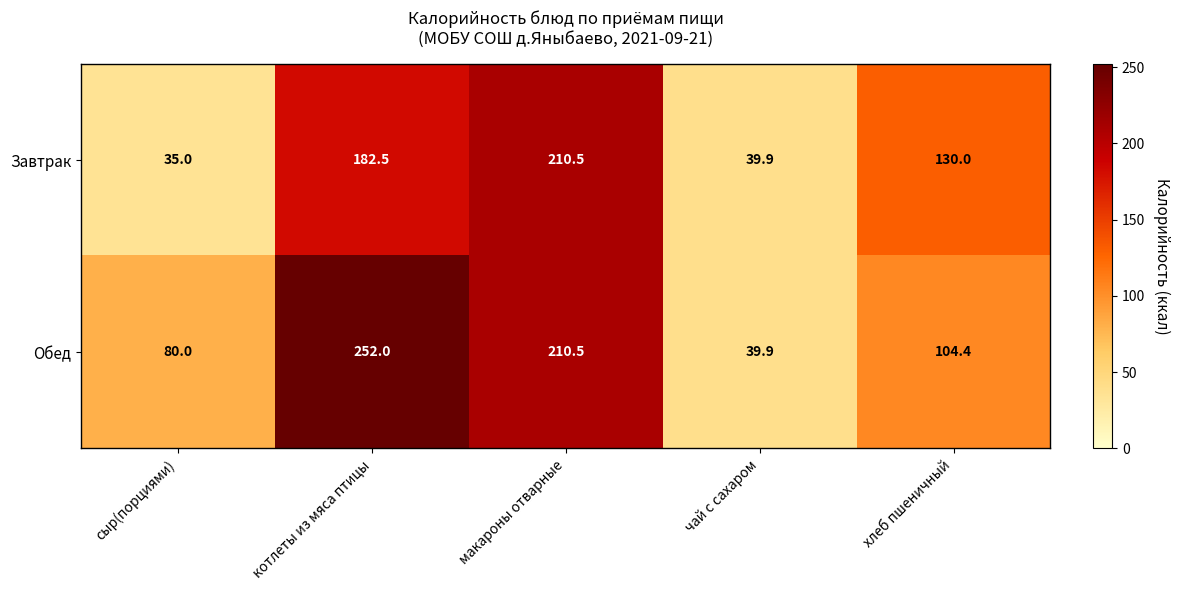

Which series has the widest spread of values?

Обед